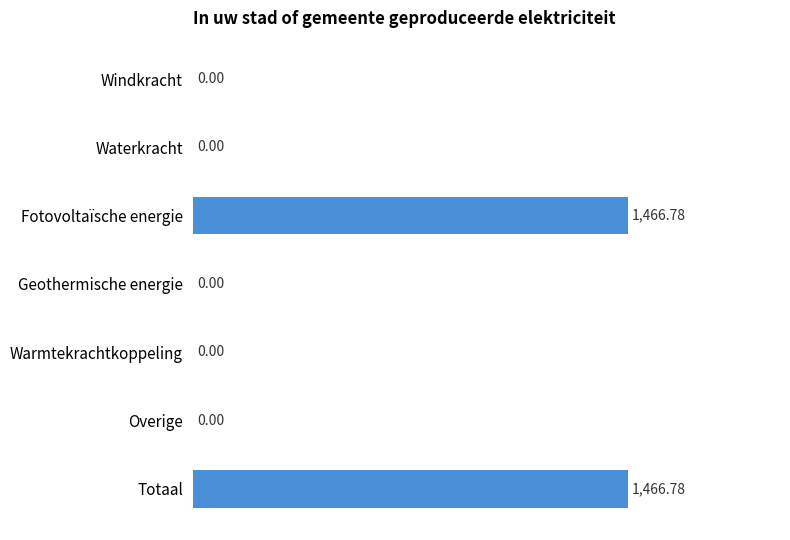

What is the sum of all values?

2933.6